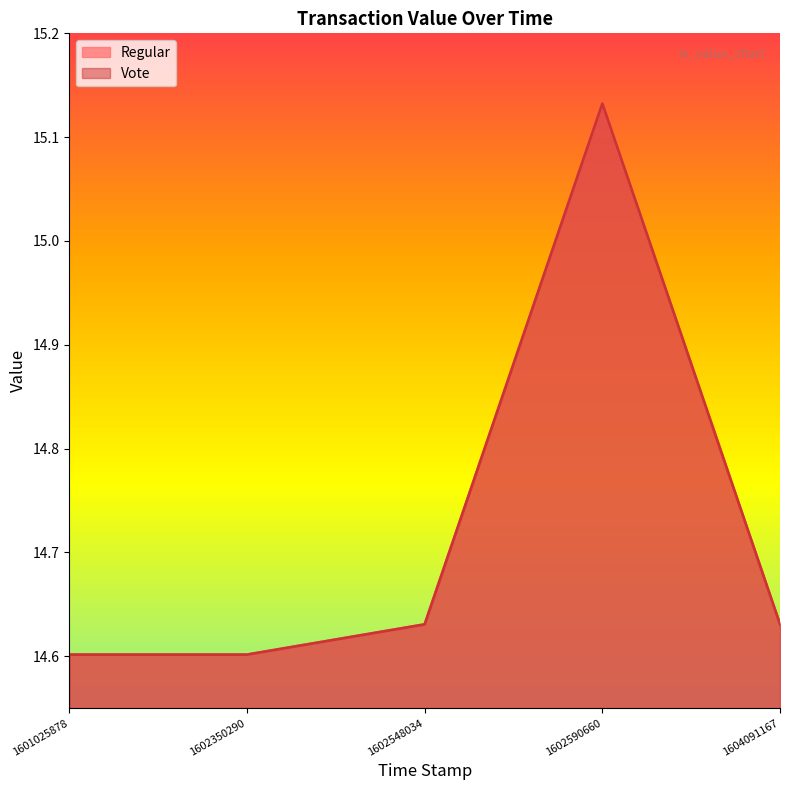

What are all the series names shown in the legend?

Regular, Vote